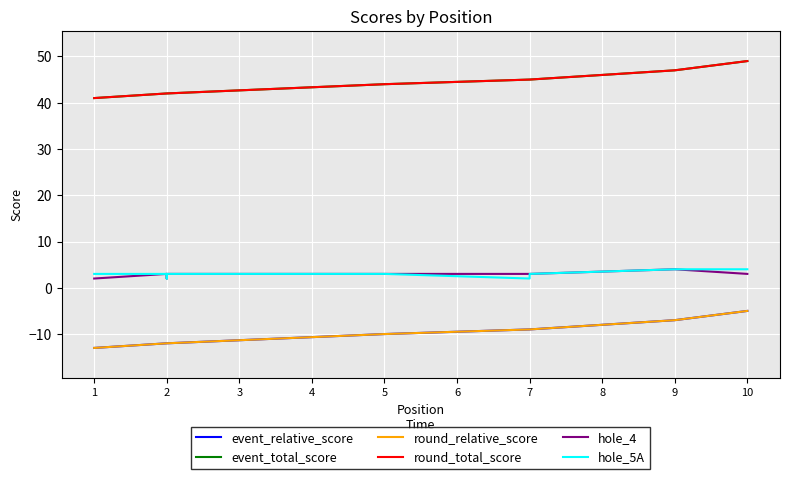

The event_relative_score series shows -7 at 9. True or false?

True